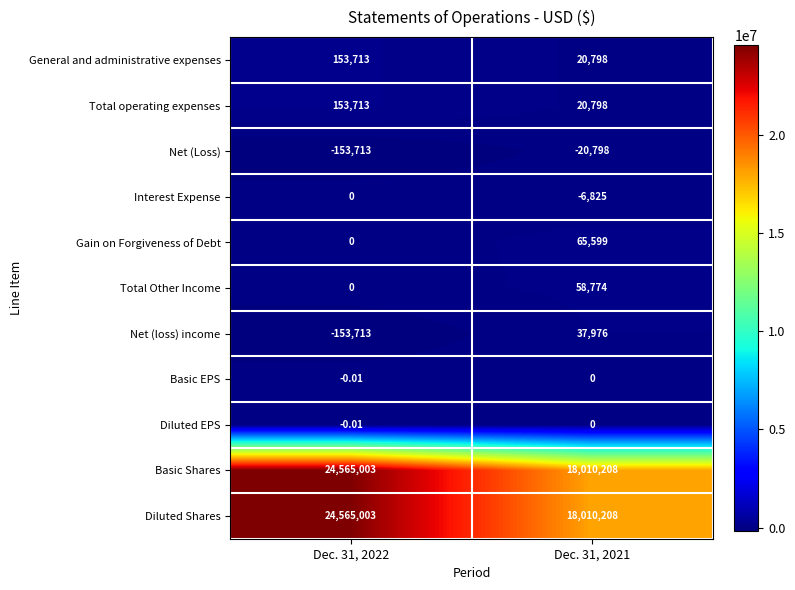

Is the value of Gain on Forgiveness of Debt at Dec. 31, 2021 greater than the value of Net (loss) income at Dec. 31, 2021?

Yes